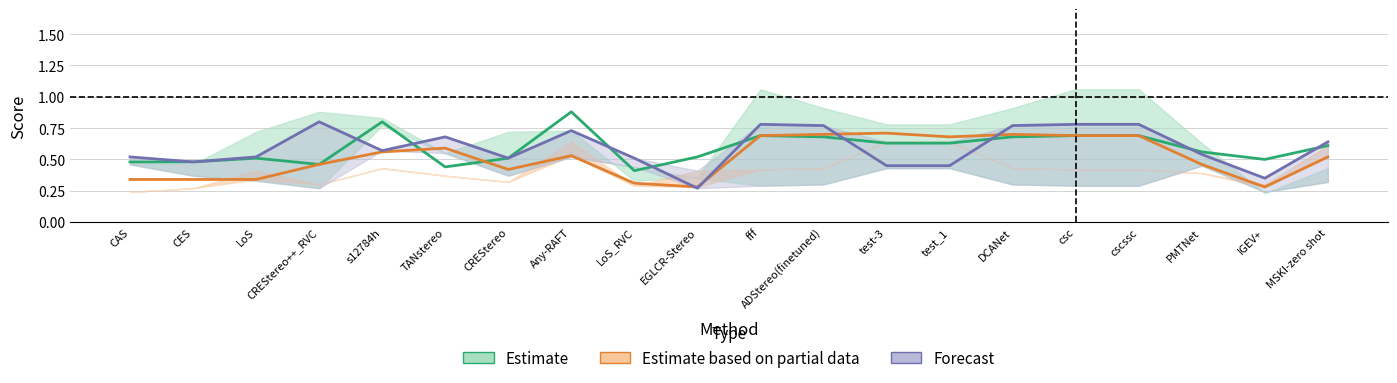

The Forecast series shows 0.2 at DCANet. True or false?

False